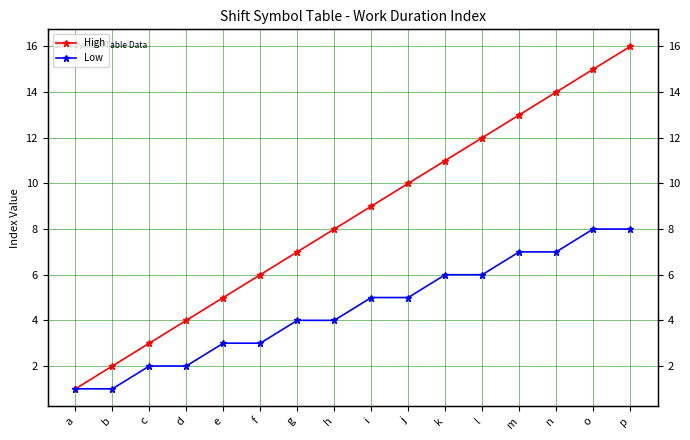

Which series changed the most between j and o?

High